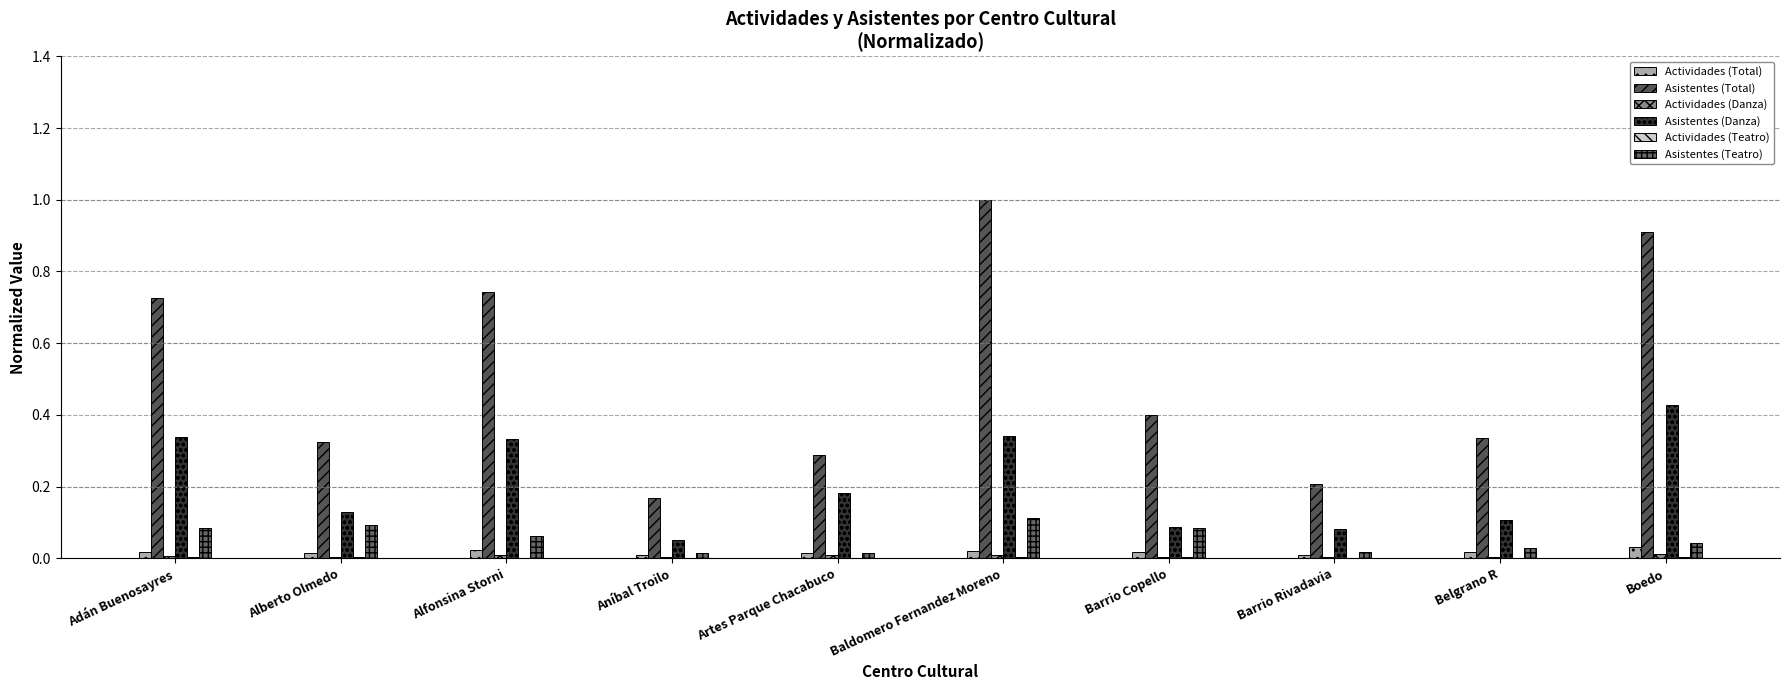

What is the total value across all series at Alberto Olmedo?

0.6